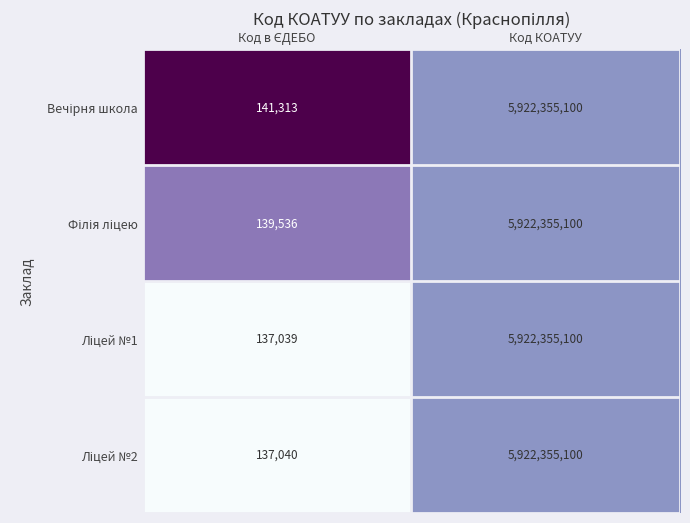

What is the total value across all series at Код КОАТУУ?

23689420400